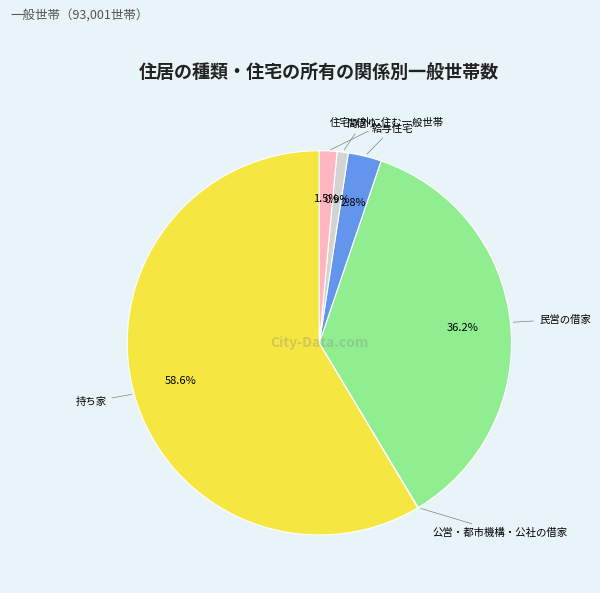

What percentage is NOT represented by 間借り?

99.1%